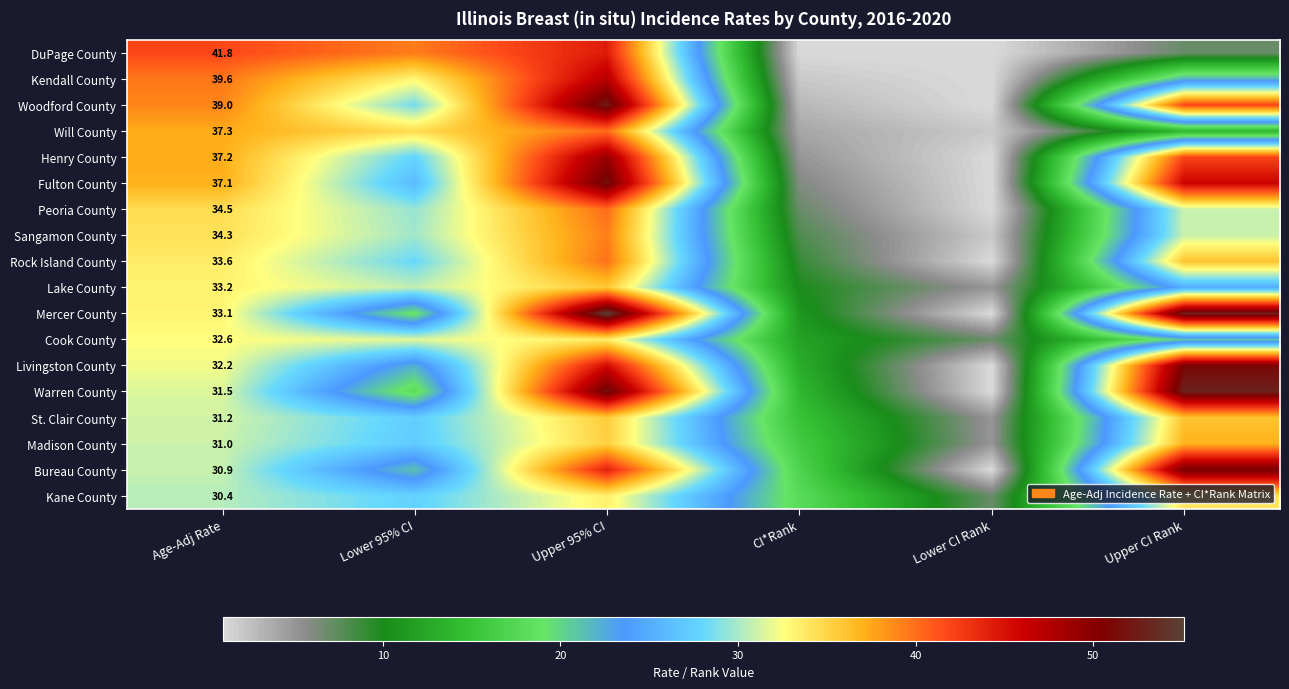

Which label corresponds to the largest value in the chart?

Upper 95% CI